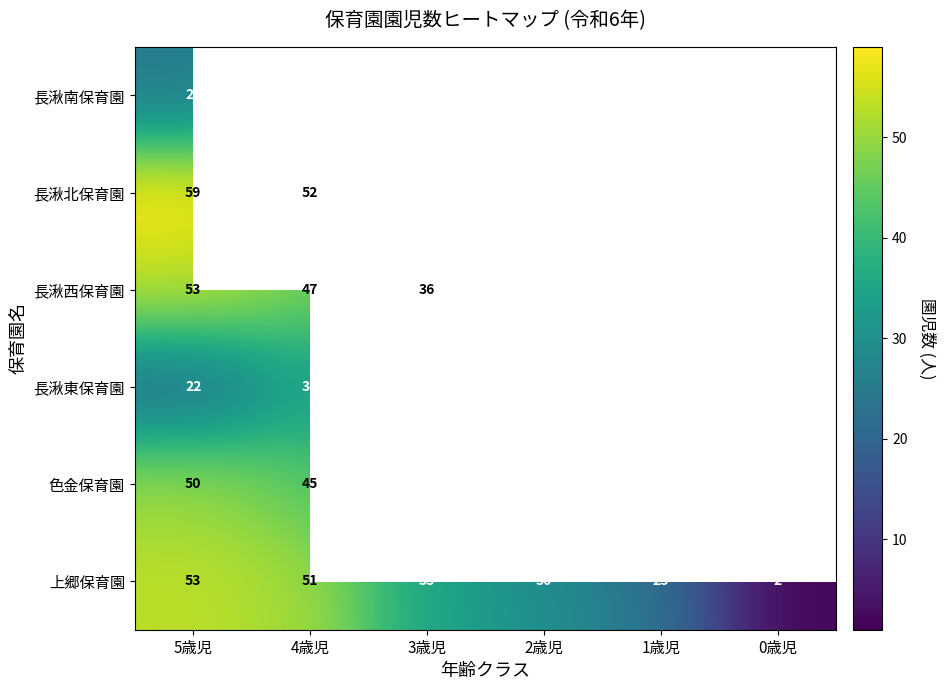

What is the approximate value of 長湫北保育園 at 1歳児?

26